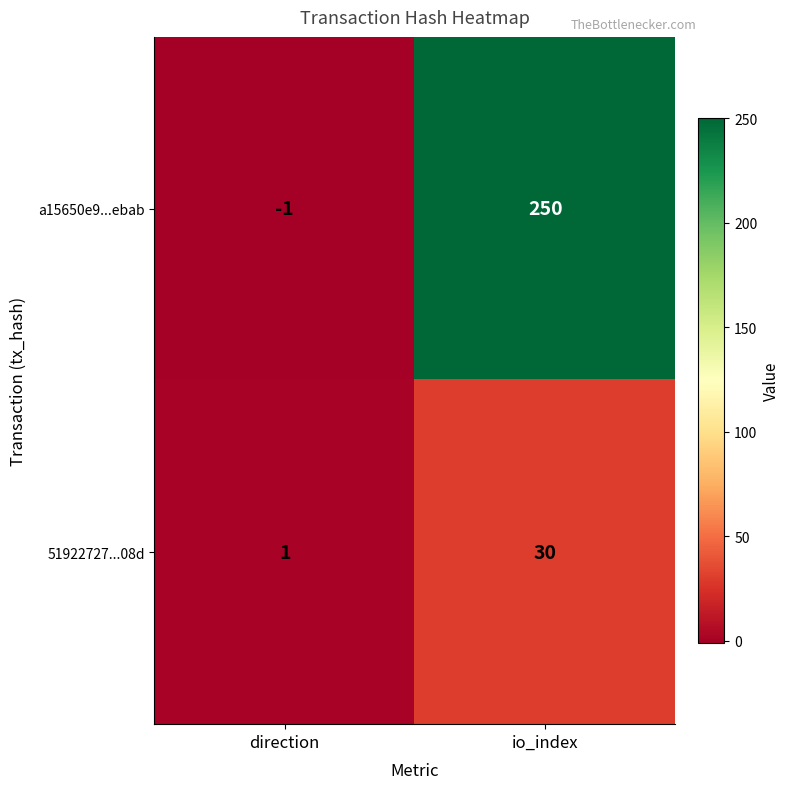

The a15650e9...ebab series shows -1 at direction. True or false?

True